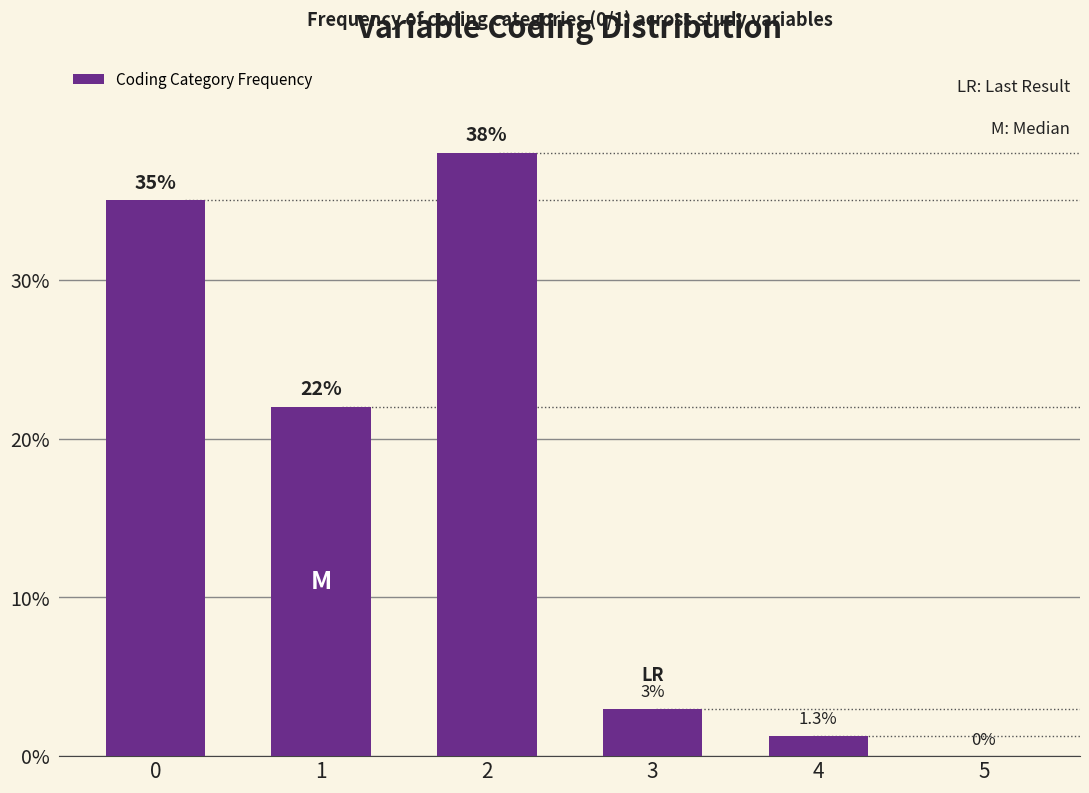

Between 1 and 3, which is larger?

1